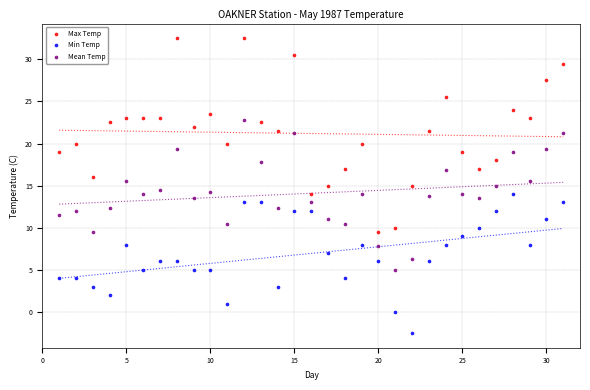

What are all the series names shown in the legend?

Max Temp, Min Temp, Mean Temp